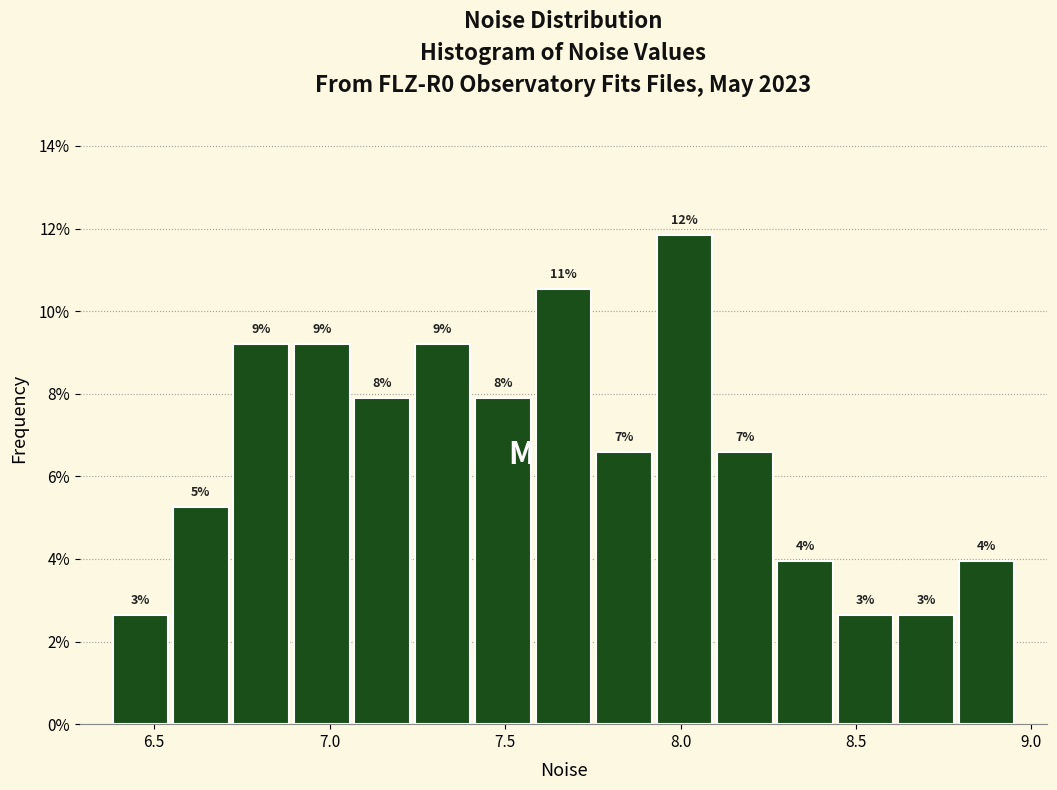

Around what value on the x-axis is the tallest bar? Give the approximate position of its centre, as read against the axis.

8.00